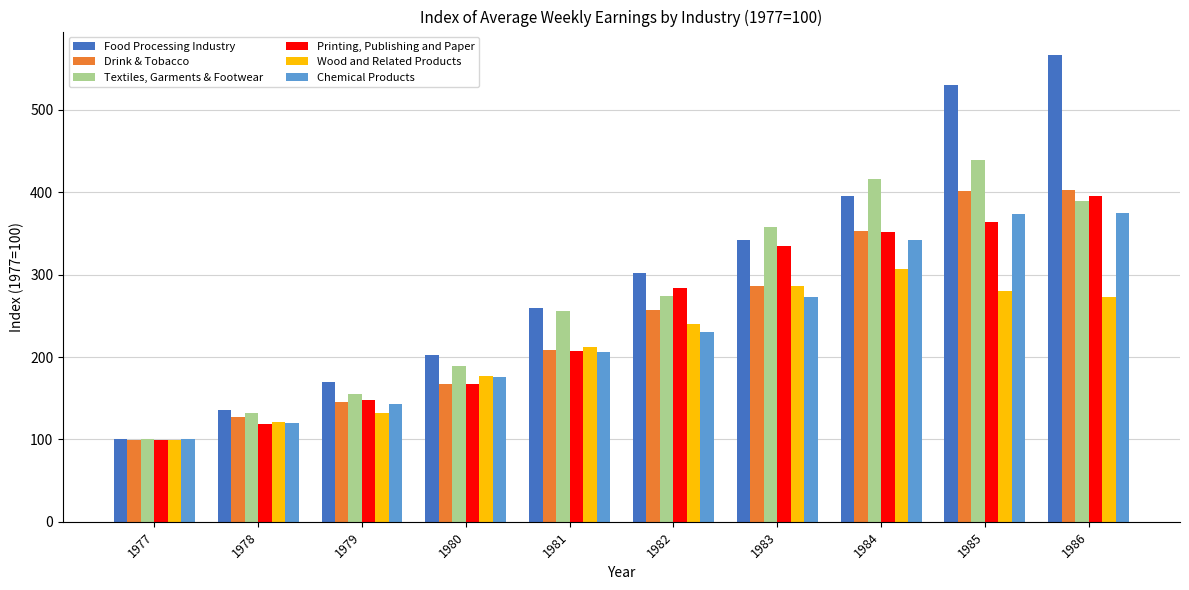

How many bars are there in total?

60